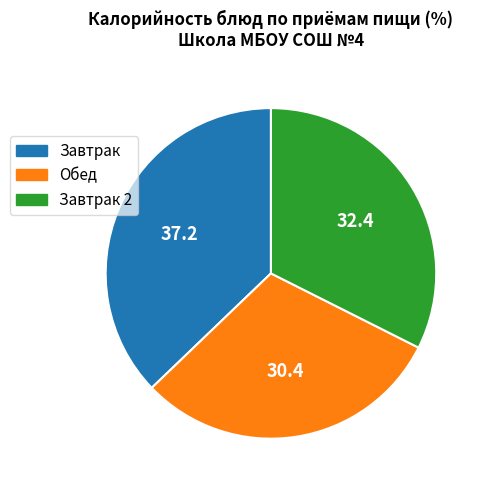

Count the number of slices in the pie.

3